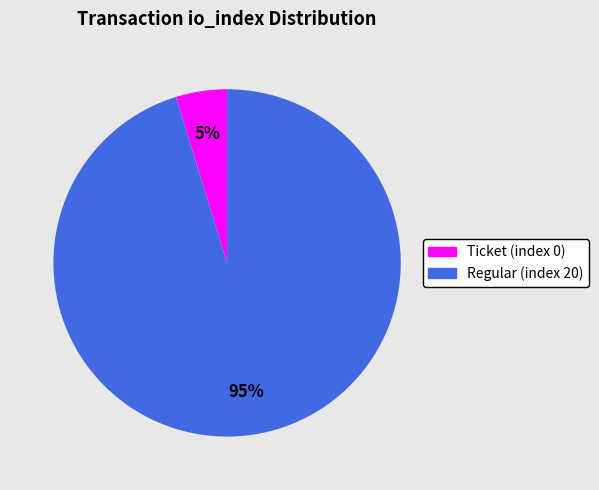

Is there a majority slice in this chart?

Yes